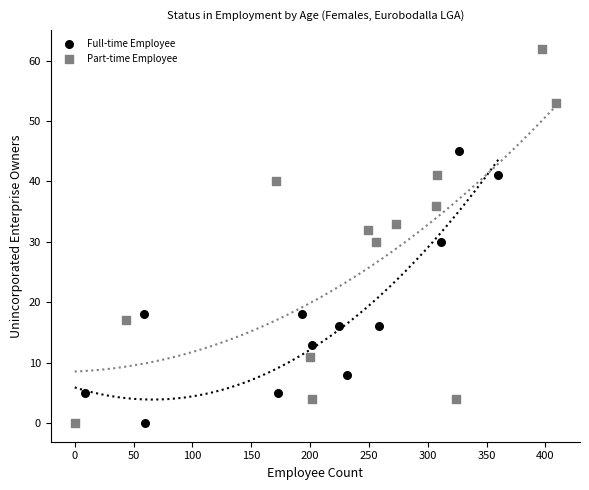

Which series has the largest Y range (max minus min)?

Part-time Employee